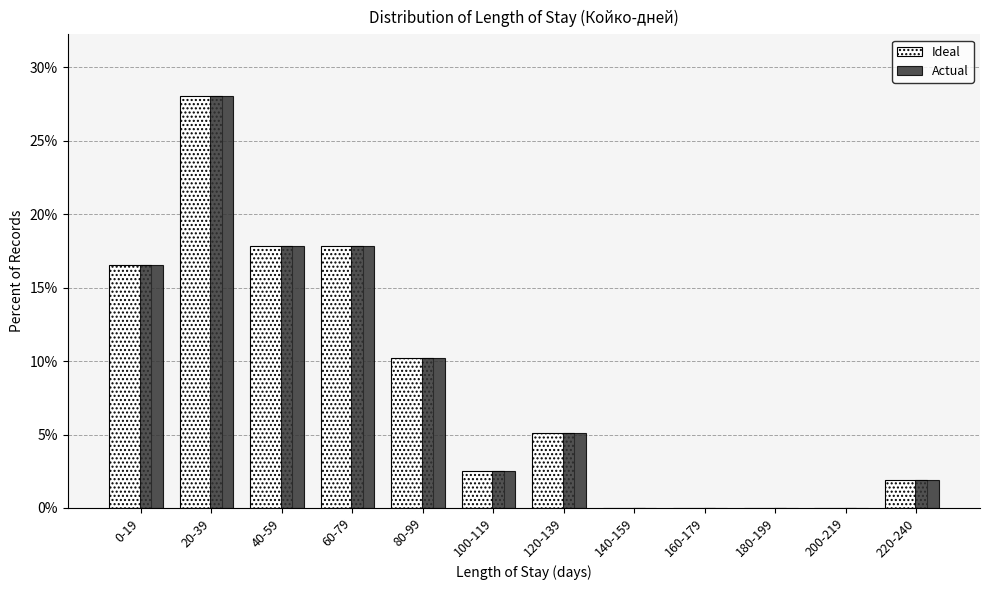

Reading left to right, list all the values displayed in this chart.

Ideal: 0-19=16.6	20-39=28.0	40-59=17.8	60-79=17.8	80-99=10.2	100-119=2.5	120-139=5.1	140-159=0.0	160-179=0.0	180-199=0.0	200-219=0.0	220-240=1.9
Actual: 0-19=16.6	20-39=28.0	40-59=17.8	60-79=17.8	80-99=10.2	100-119=2.5	120-139=5.1	140-159=0.0	160-179=0.0	180-199=0.0	200-219=0.0	220-240=1.9